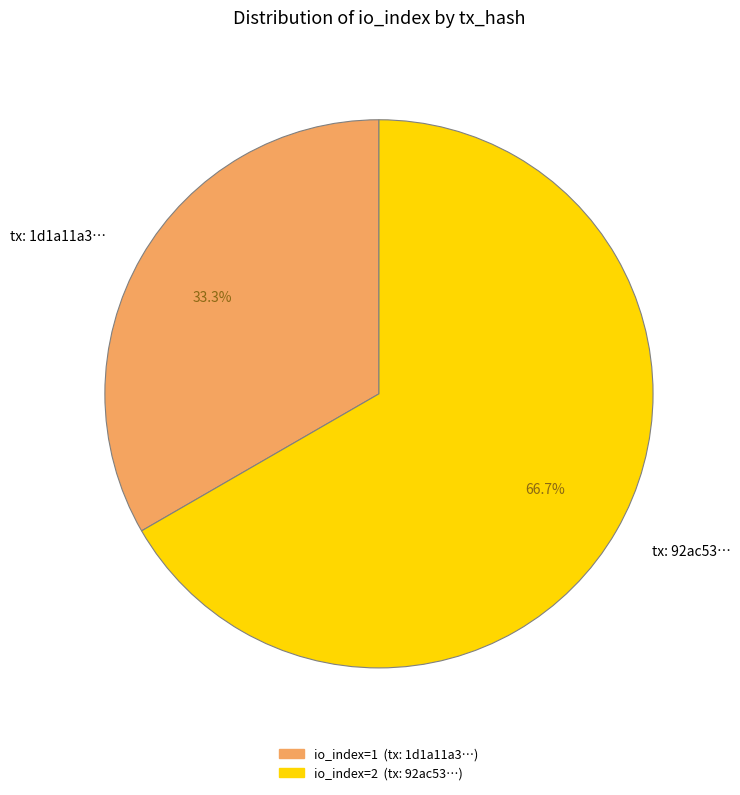

Between tx: 1d1a11a3… and tx: 92ac53…, which is larger?

tx: 92ac53…